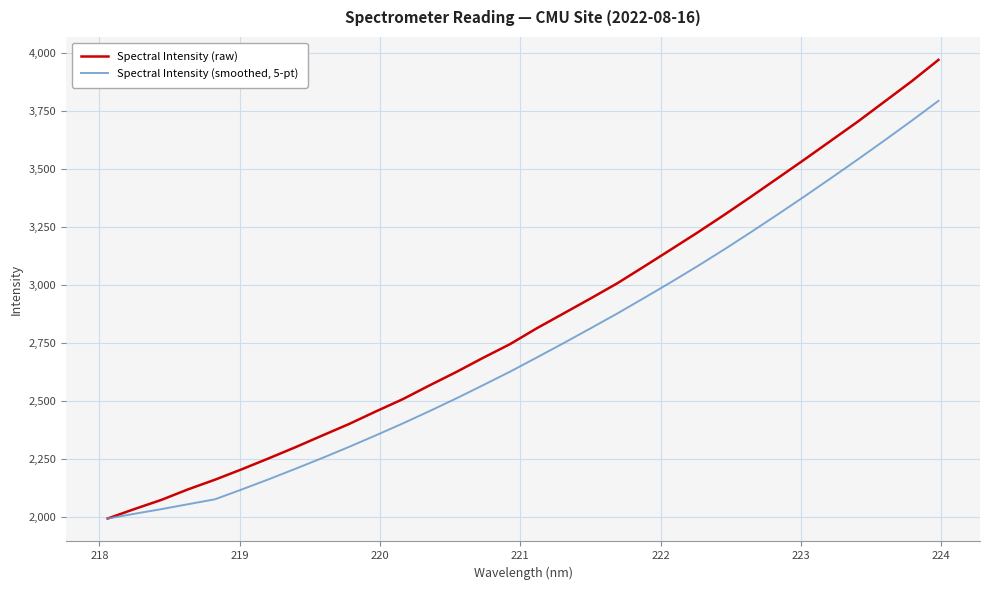

True or false: Spectral Intensity (smoothed, 5-pt) has more than 0 interior local peaks.

False